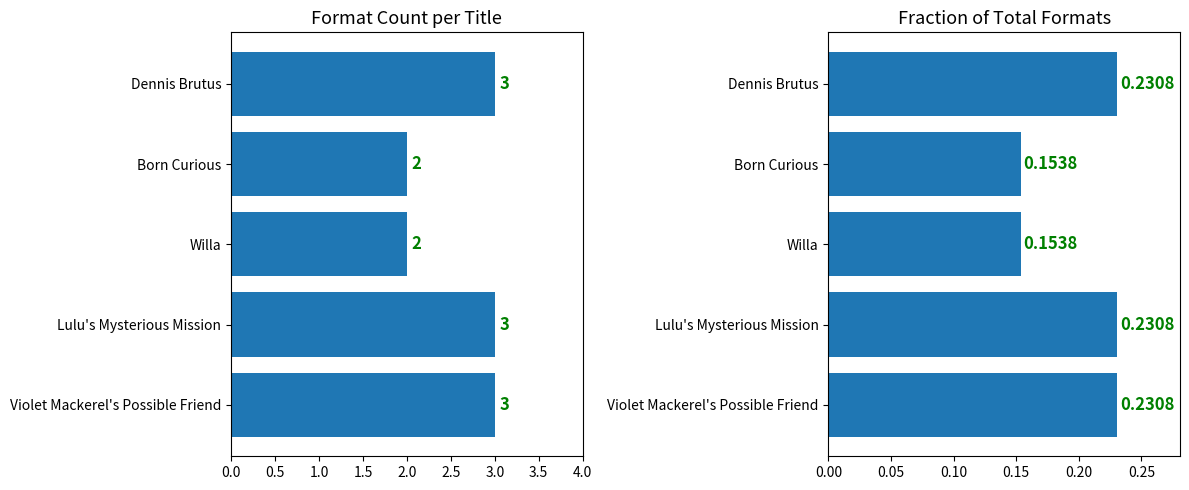

How many bars are there in total?

10